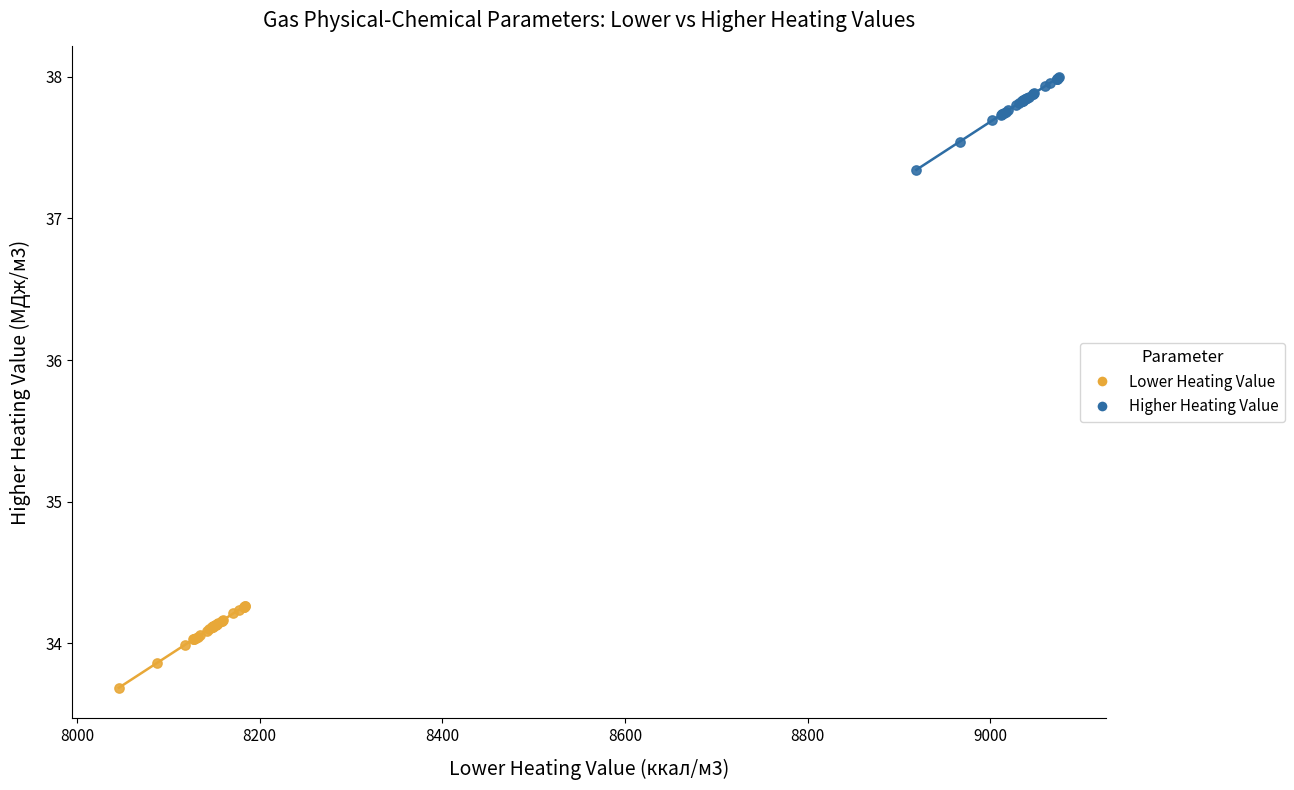

Which series reaches the minimum Y coordinate?

Lower Heating Value